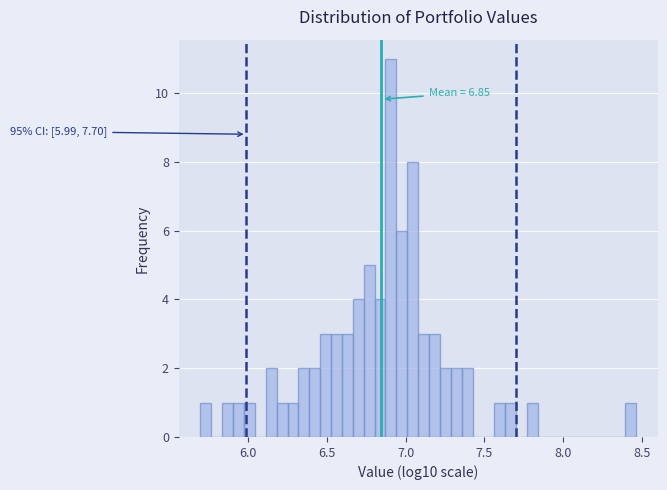

Read against the x-axis, roughly where is the centre of the tallest bar?

6.90